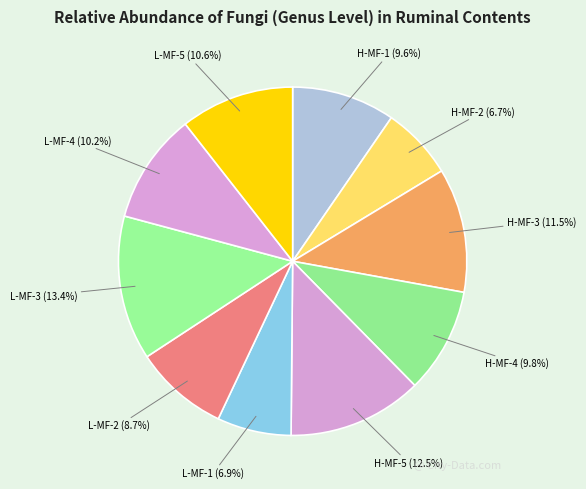

Is there any slice that represents more than half of the pie?

No